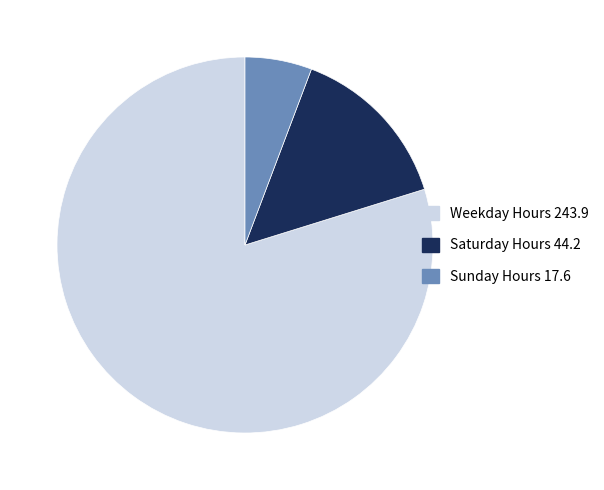

How many slices are in this pie chart?

3